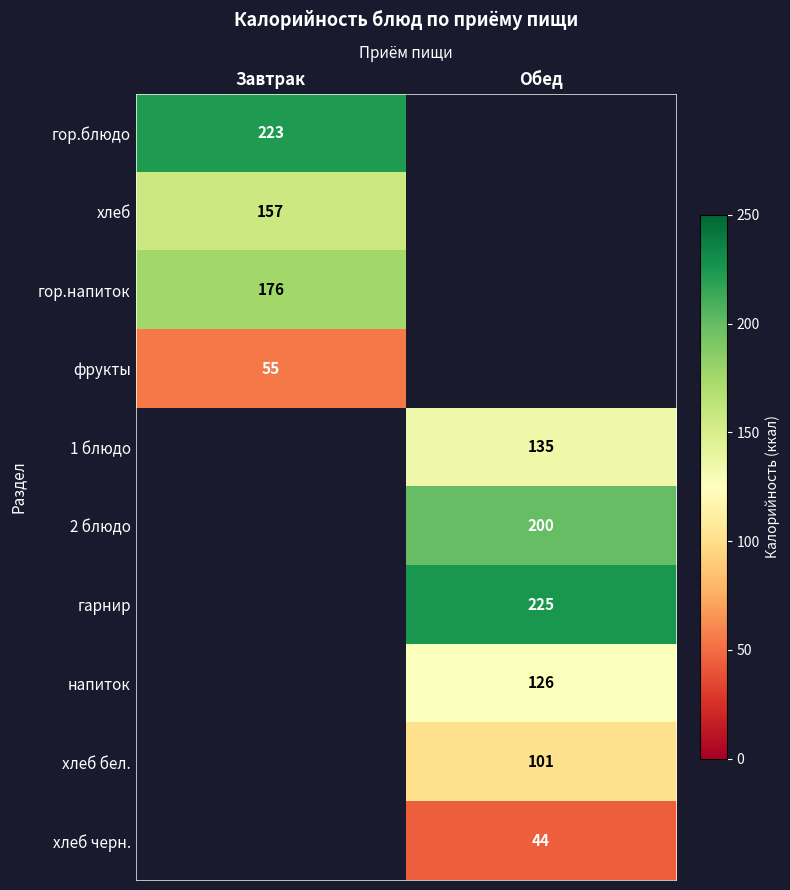

The хлеб черн. series shows 44 at Обед. True or false?

True